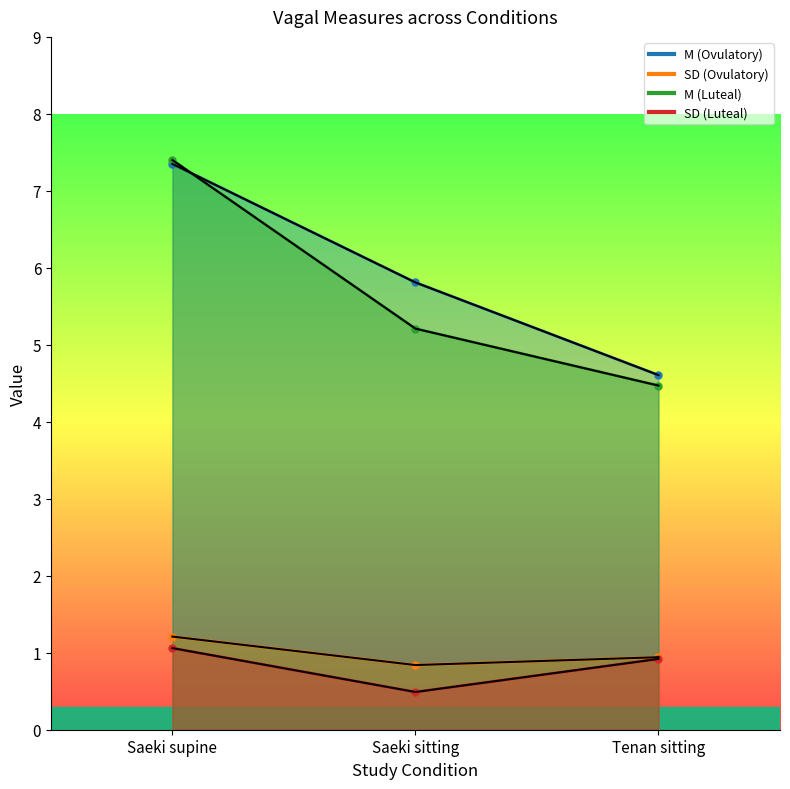

What is the sum of all SD (Luteal) values?

2.5